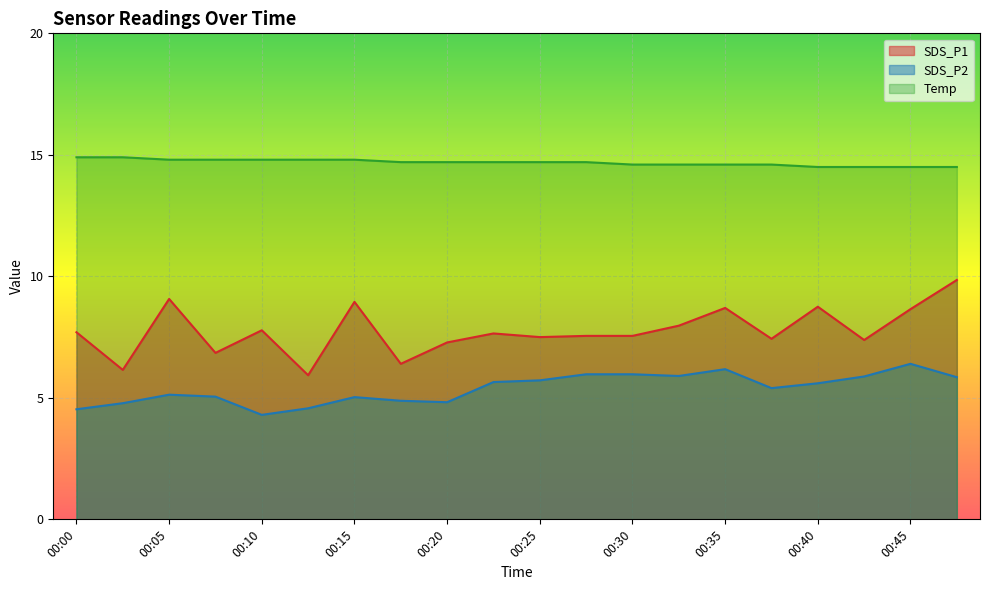

What is the smallest value displayed?

4.3